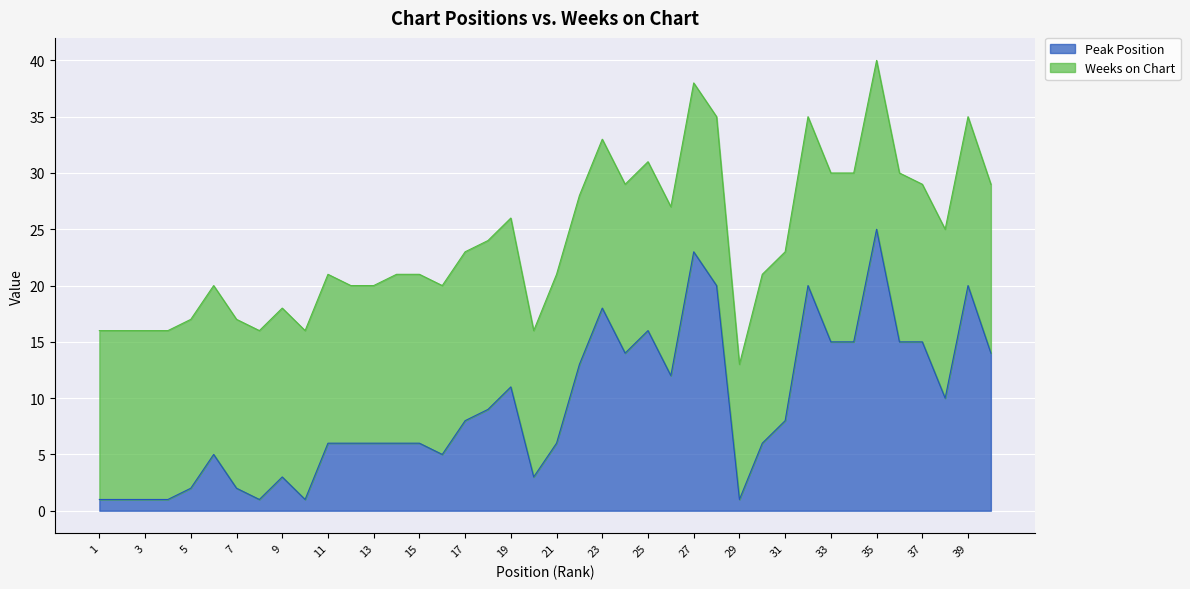

The Peak Position series shows 18 at 23. True or false?

True